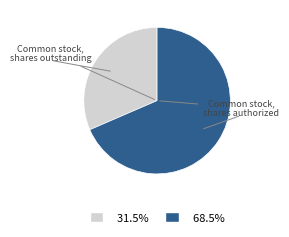

Is there any slice that represents more than half of the pie?

Yes